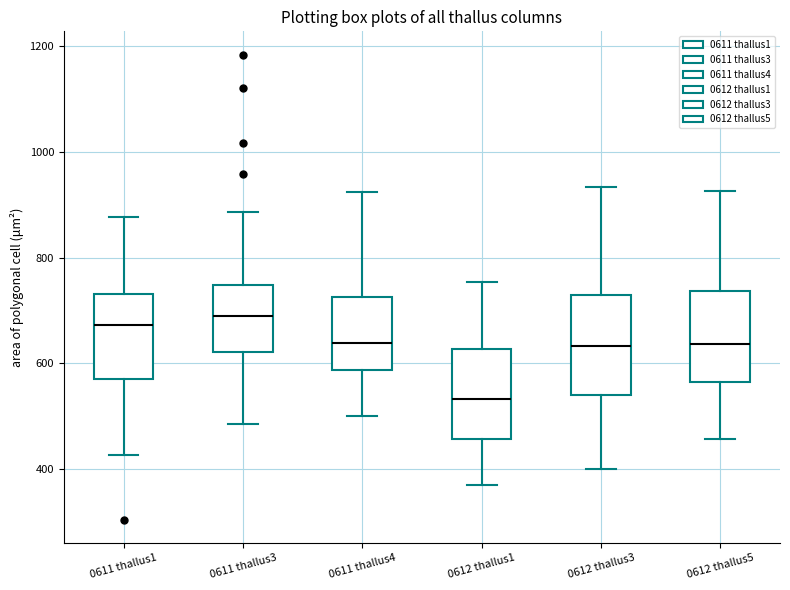

Reading left to right, read every box against the y-axis: the position of its median line, the range the box covers, and the ends of its whiskers. The values are not printed on the chart, so give them approximately, as read against the axis.

0611 thallus1: median 680, box 580 to 740, whiskers 420 to 880
0611 thallus3: median 680, box 620 to 740, whiskers 480 to 880
0611 thallus4: median 640, box 580 to 720, whiskers 500 to 920
0612 thallus1: median 540, box 460 to 620, whiskers 380 to 760
0612 thallus3: median 640, box 540 to 720, whiskers 400 to 940
0612 thallus5: median 640, box 560 to 740, whiskers 460 to 920